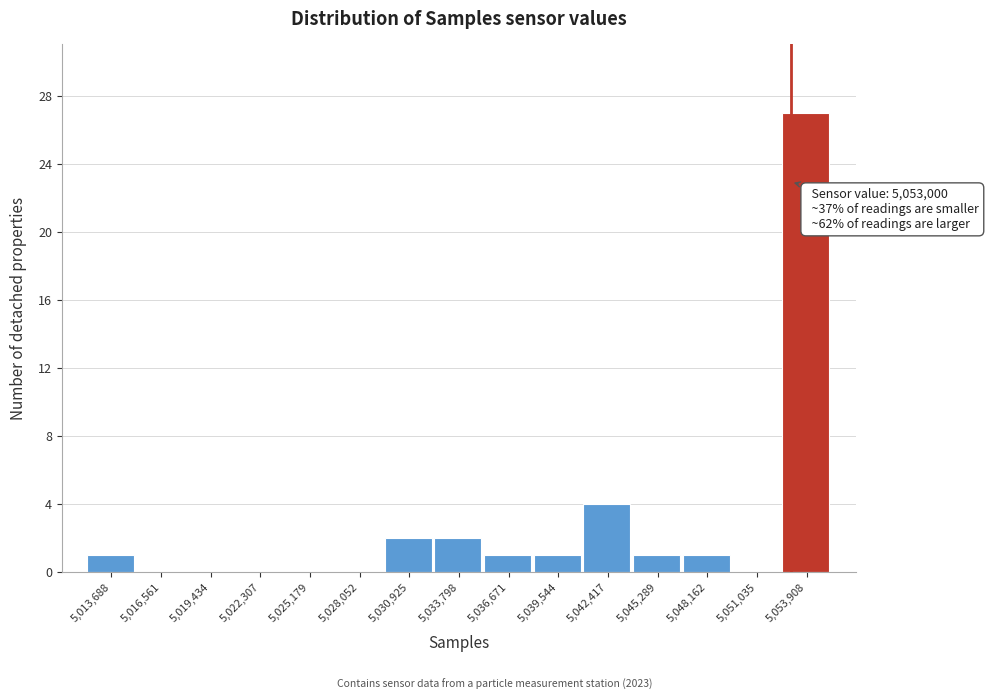

Over which range of the x-axis is the bar tallest?

5052500 to 5055500